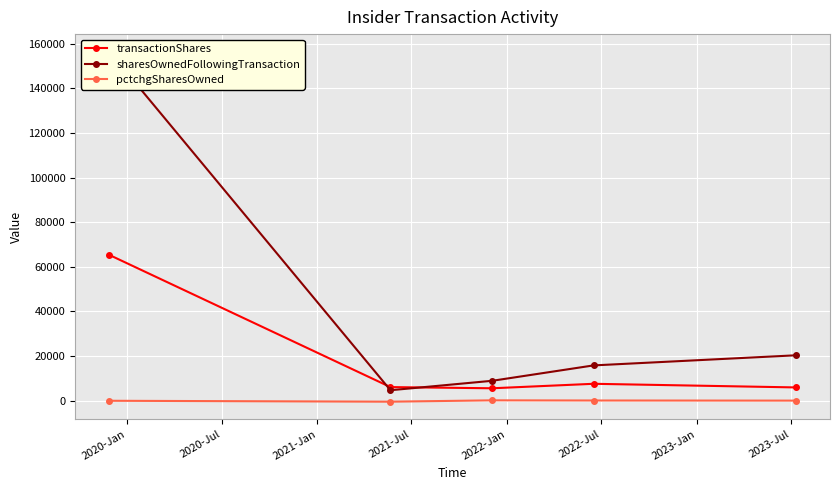

True or false: transactionShares and pctchgSharesOwned intersect in this chart.

False